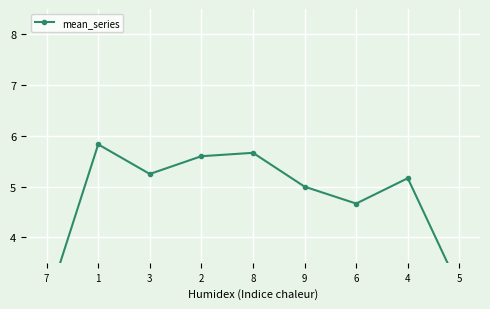

Rank the categories by value from lowest to highest.

7, 5, 6, 9, 4, 3, 2, 8, 1